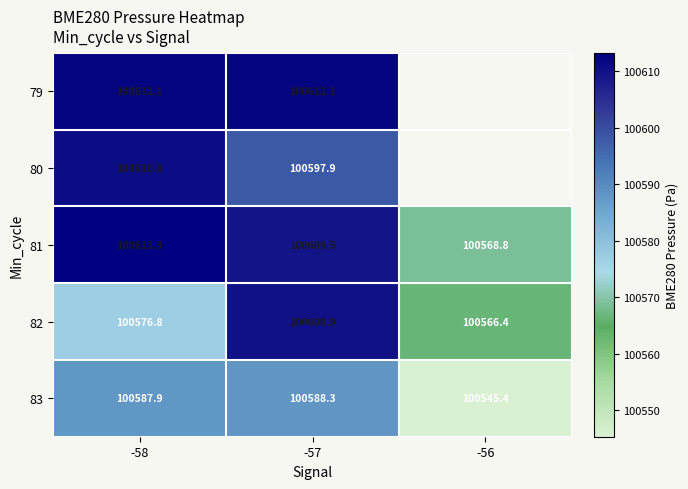

At how many categories does at least one series exceed 100572?

2